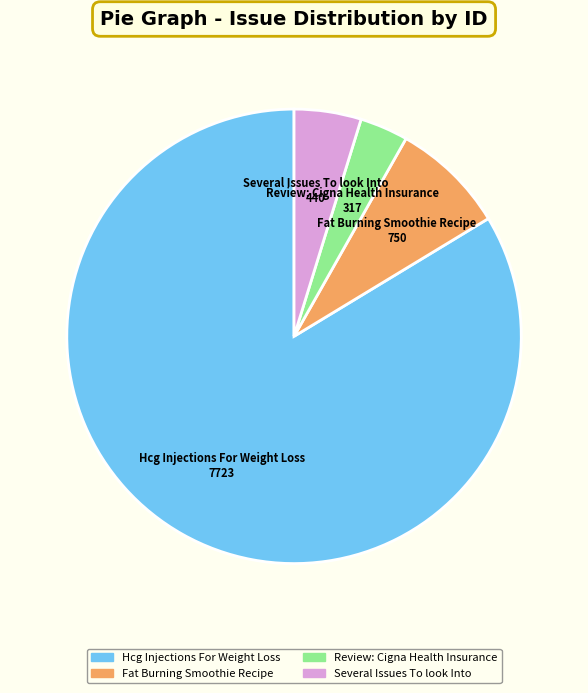

Between Hcg Injections For Weight Loss and Fat Burning Smoothie Recipe, which is larger?

Hcg Injections For Weight Loss